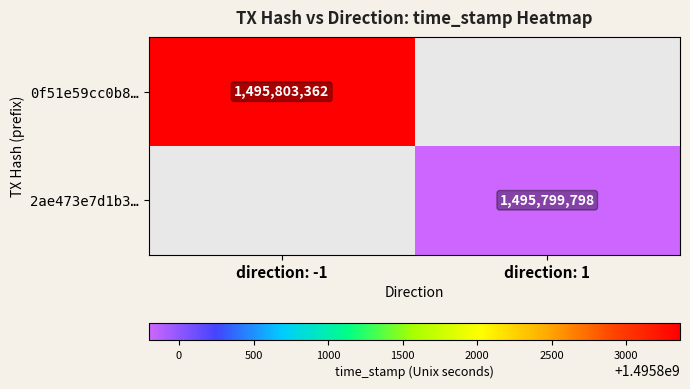

True or false: 0f51e59cc0b8… has a value of 1495803362 at direction: -1.

True